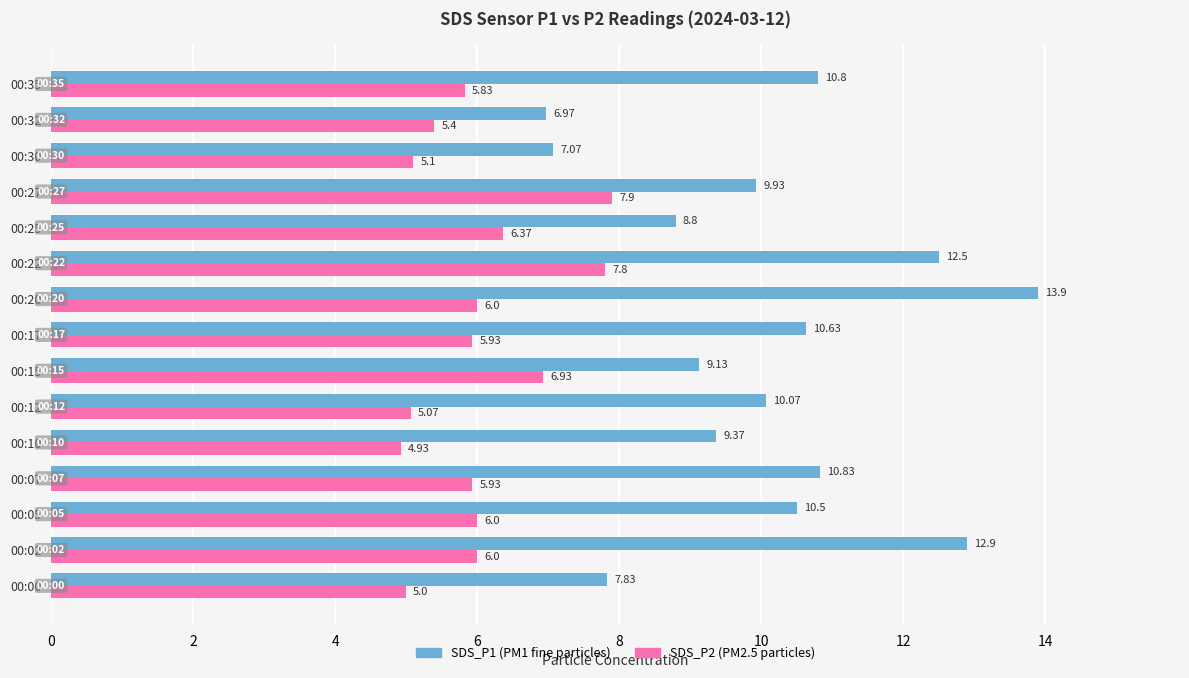

At which category is the sum across all series the highest?

00:22